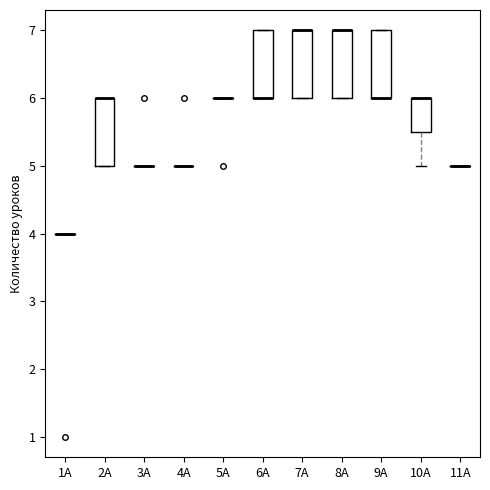

Reading left to right, transcribe this box plot: for each box, give where its median line is, the range the box spans, and where its two whiskers end, as read against the y-axis. The values are not printed on the chart, so give them approximately, as read against the axis.

1А: box collapsed to a line at 4.0, whiskers 4.0 to 4.0
2А: median 6.0 (drawn on the box's upper edge), box 5.0 to 6.0, whiskers 5.0 to 6.0
3А: box collapsed to a line at 5.0, whiskers 5.0 to 5.0
4А: box collapsed to a line at 5.0, whiskers 5.0 to 5.0
5А: box collapsed to a line at 6.0, whiskers 6.0 to 6.0
6А: median 6.0 (drawn on the box's lower edge), box 6.0 to 7.0, whiskers 6.0 to 7.0
7А: median 7.0 (drawn on the box's upper edge), box 6.0 to 7.0, whiskers 6.0 to 7.0
8А: median 7.0 (drawn on the box's upper edge), box 6.0 to 7.0, whiskers 6.0 to 7.0
9А: median 6.0 (drawn on the box's lower edge), box 6.0 to 7.0, whiskers 6.0 to 7.0
10А: median 6.0 (drawn on the box's upper edge), box 5.5 to 6.0, whiskers 5.0 to 6.0
11А: box collapsed to a line at 5.0, whiskers 5.0 to 5.0